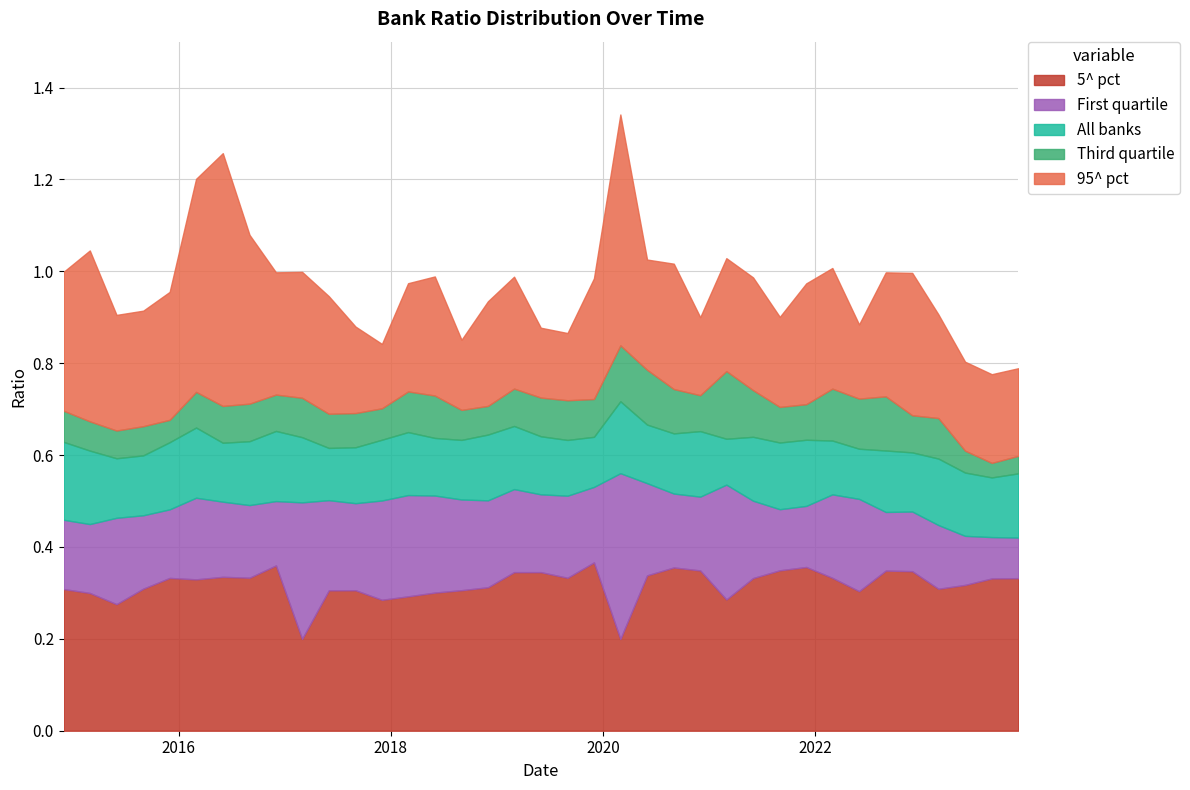

What are all the series names shown in the legend?

5^ pct, First quartile, All banks, Third quartile, 95^ pct